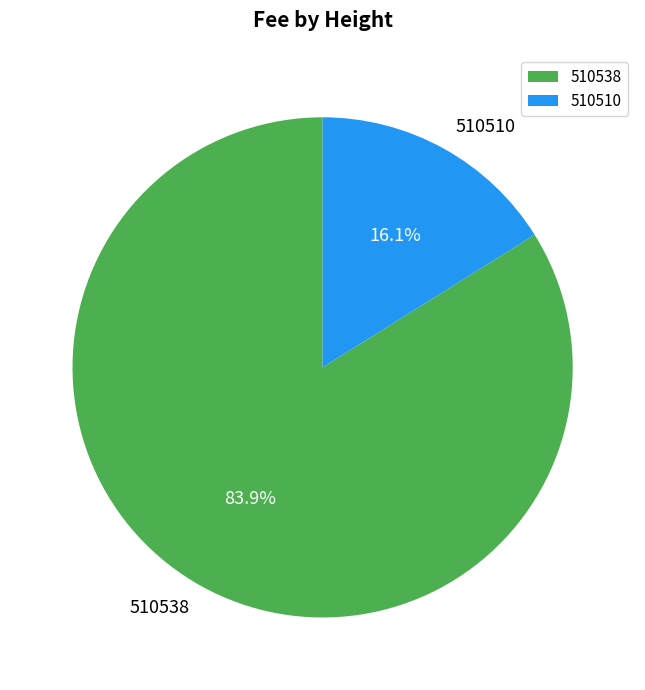

How many slices are in this pie chart?

2